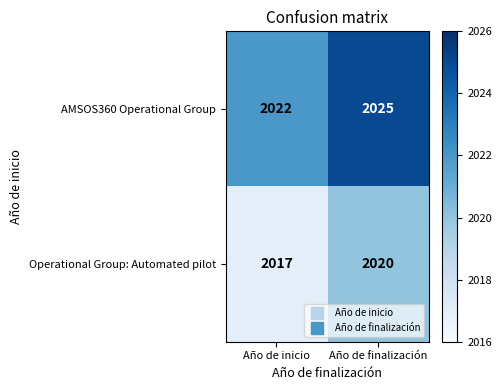

At which category does the chart reach its minimum across all series?

Año de inicio